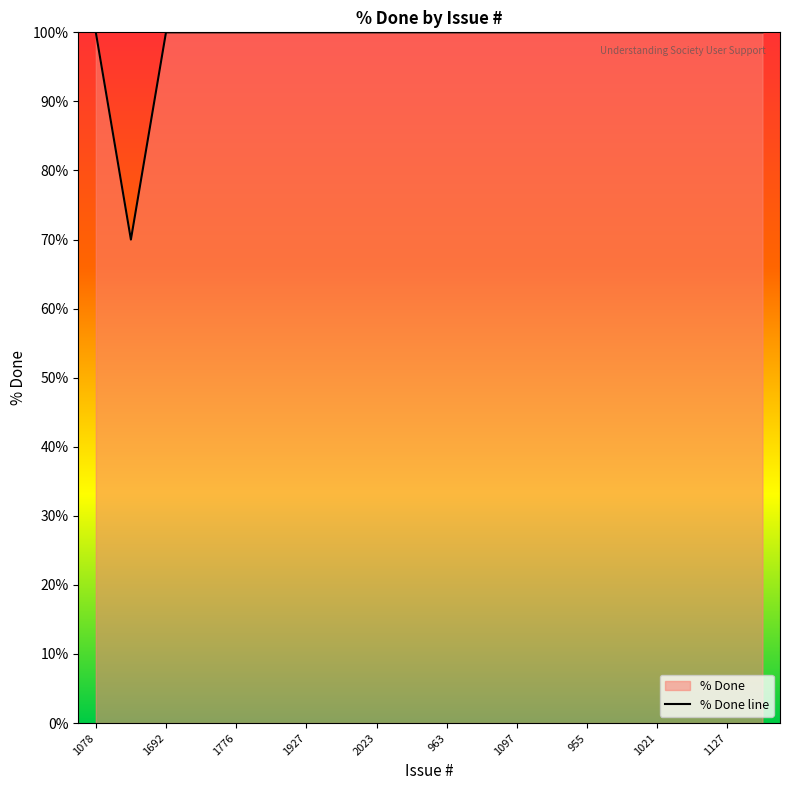

What is the greatest value displayed?

100